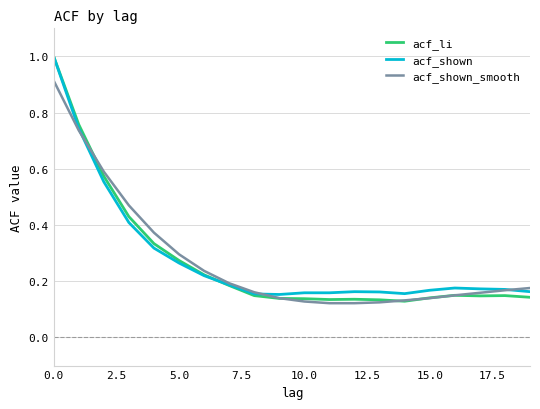

At which label is acf_shown_smooth closest to 0?

11